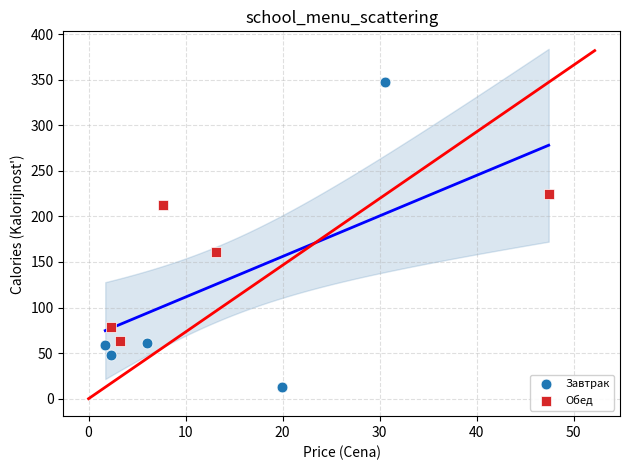

Which series contains the lowest Y value?

Завтрак